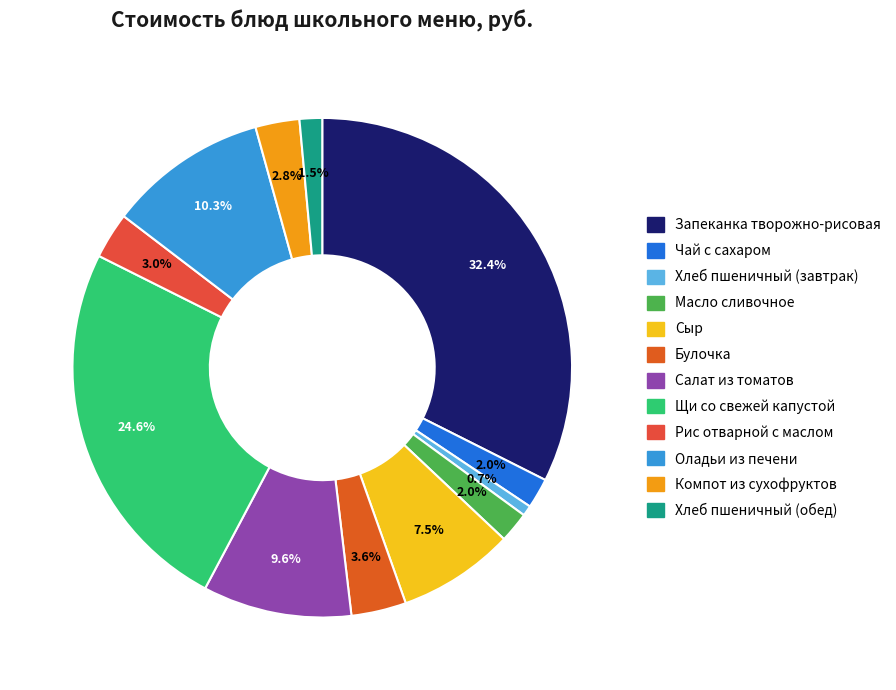

How many slices are in this pie chart?

12